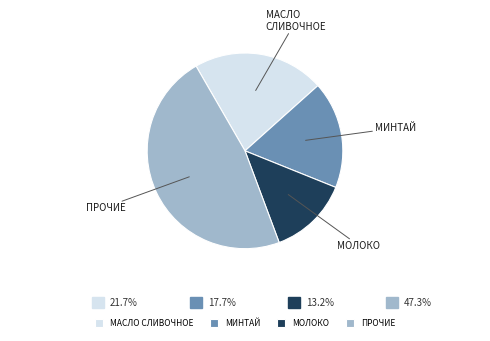

Which slice is the smallest?

МОЛОКО